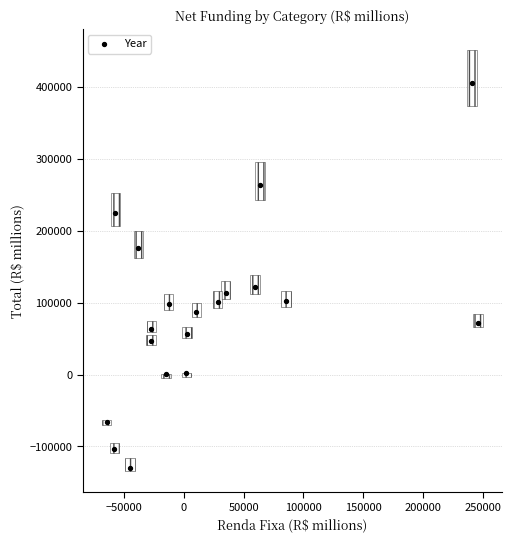

What Y value in the scatter plot is closest to 138158?

121806.6